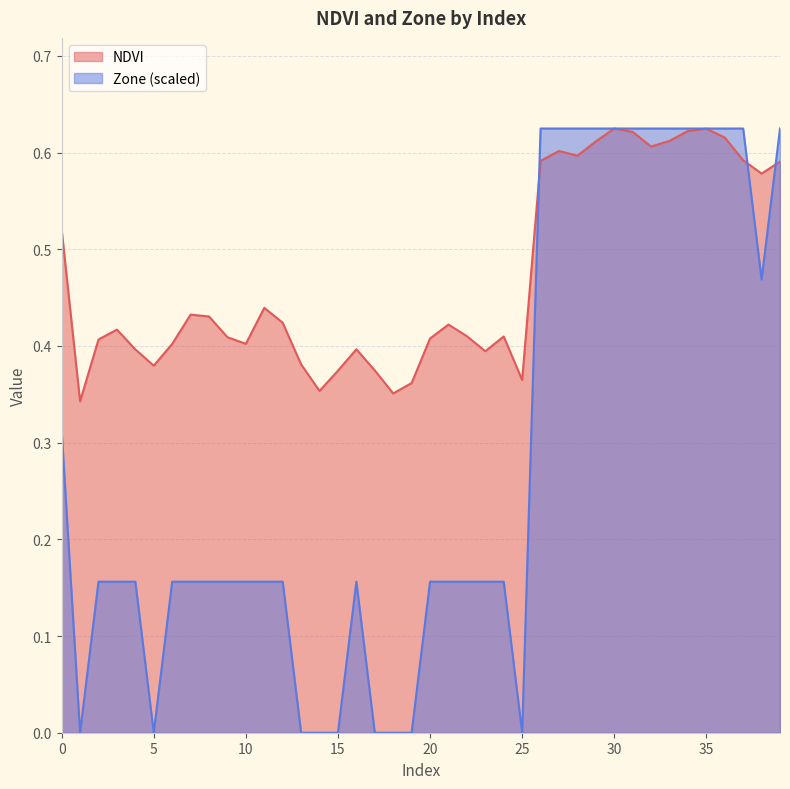

Which series ends up on top after the final intersection of NDVI and Zone?

Zone